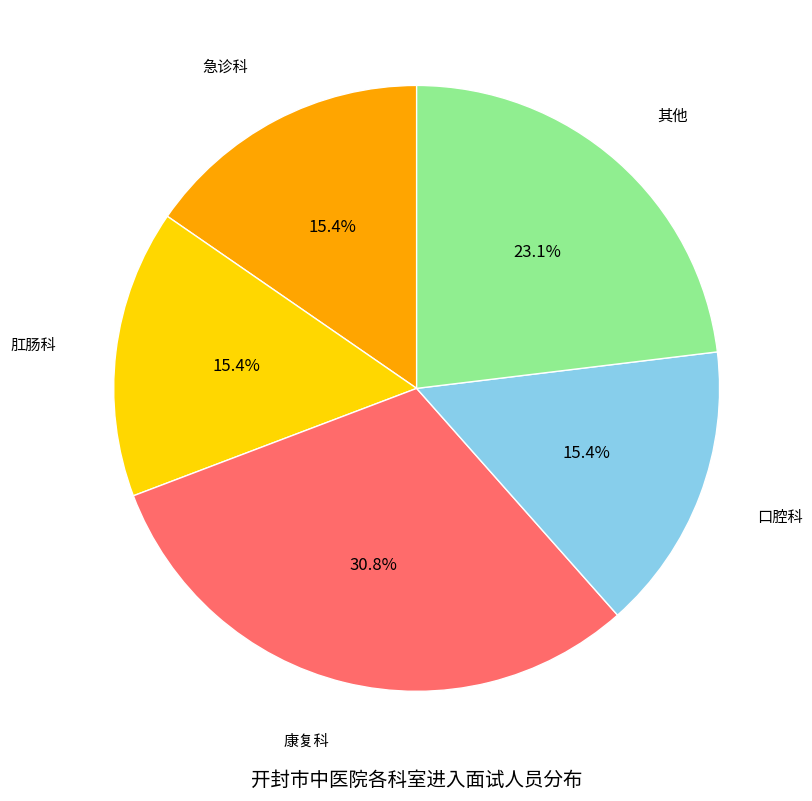

Is there any slice that represents more than half of the pie?

No